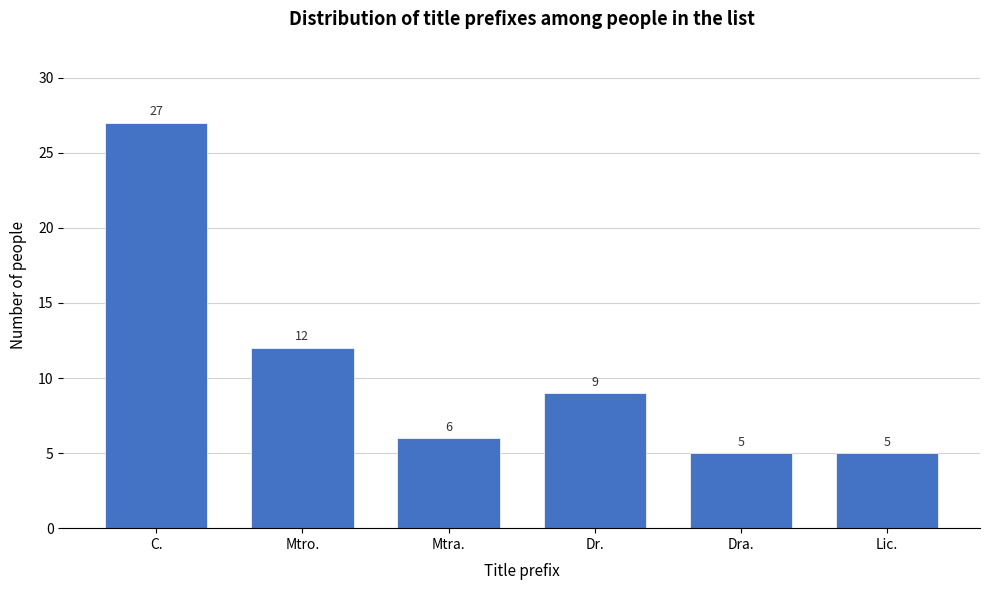

Reading right to left, transcribe all the data shown in this chart.

5	5	9	6	12	27